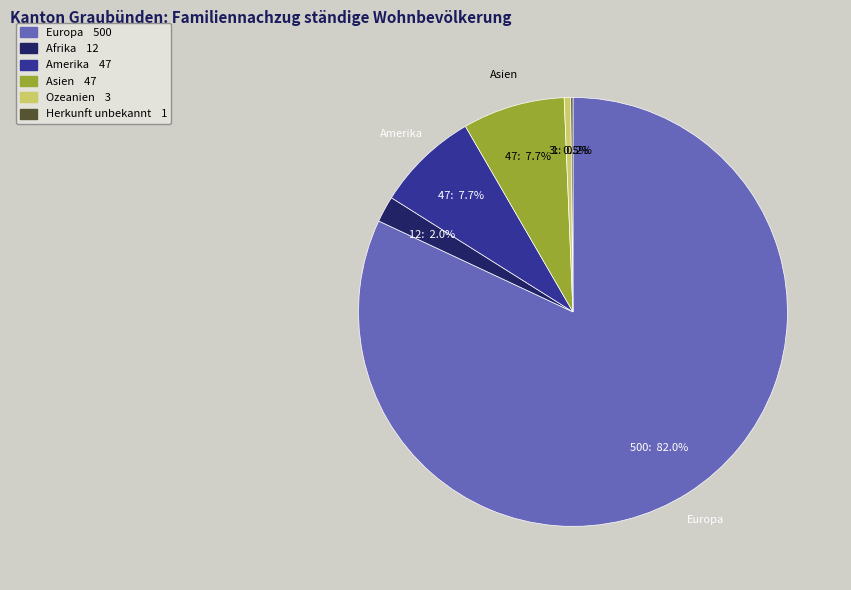

Does any single category account for the majority?

Yes